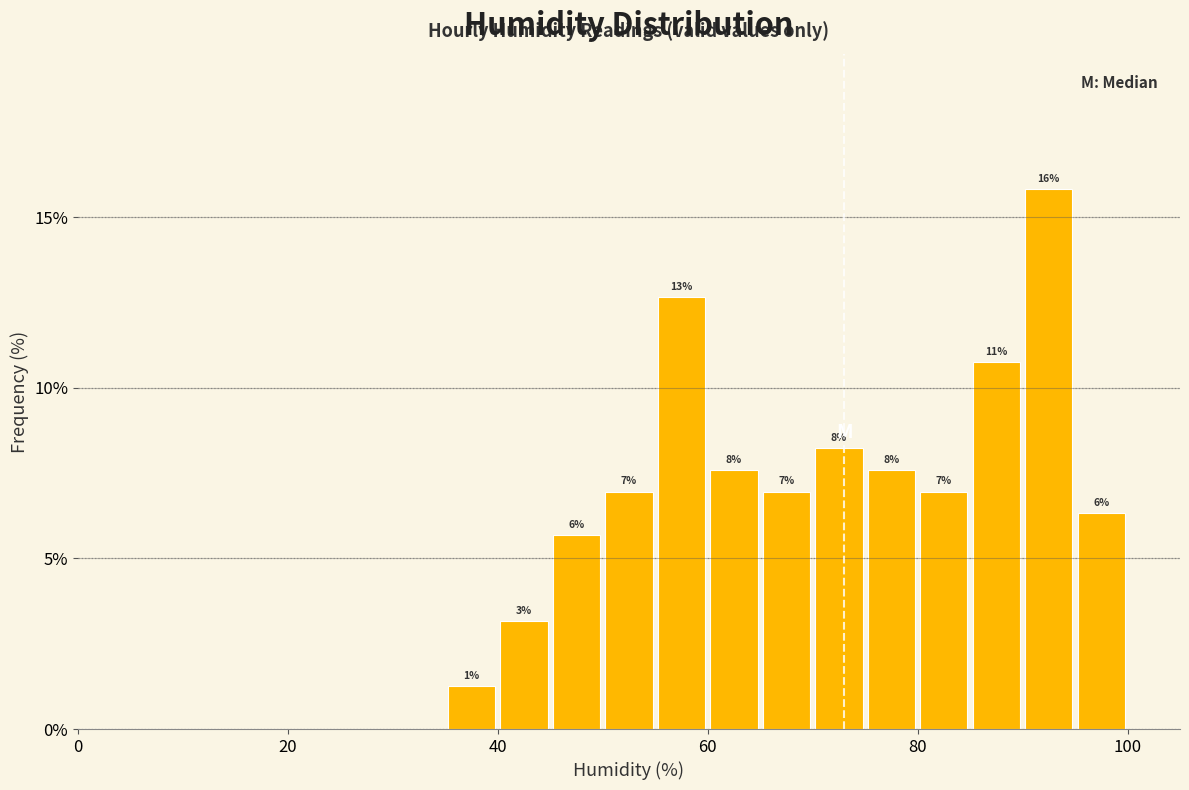

Read against the x-axis, roughly where is the centre of the tallest bar?

92